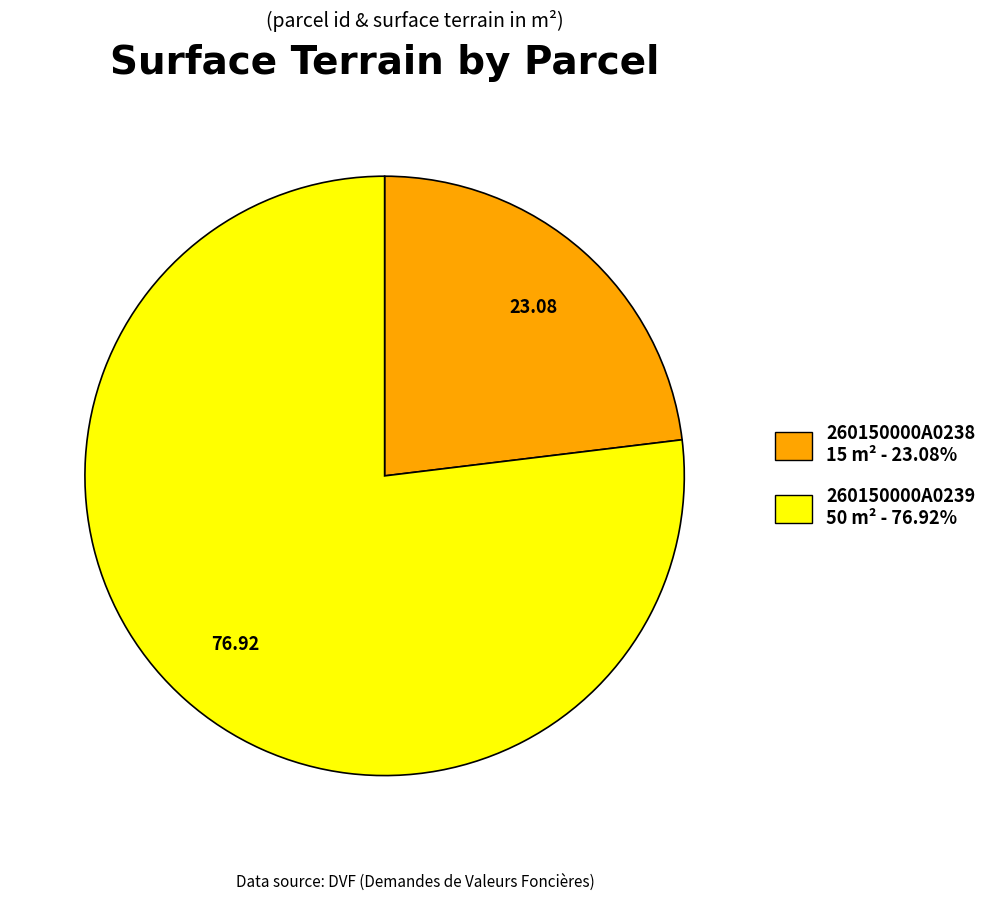

Combined, do 260150000A0239 50 m² - 76.92% and 260150000A0238 15 m² - 23.08% account for over 50%?

Yes